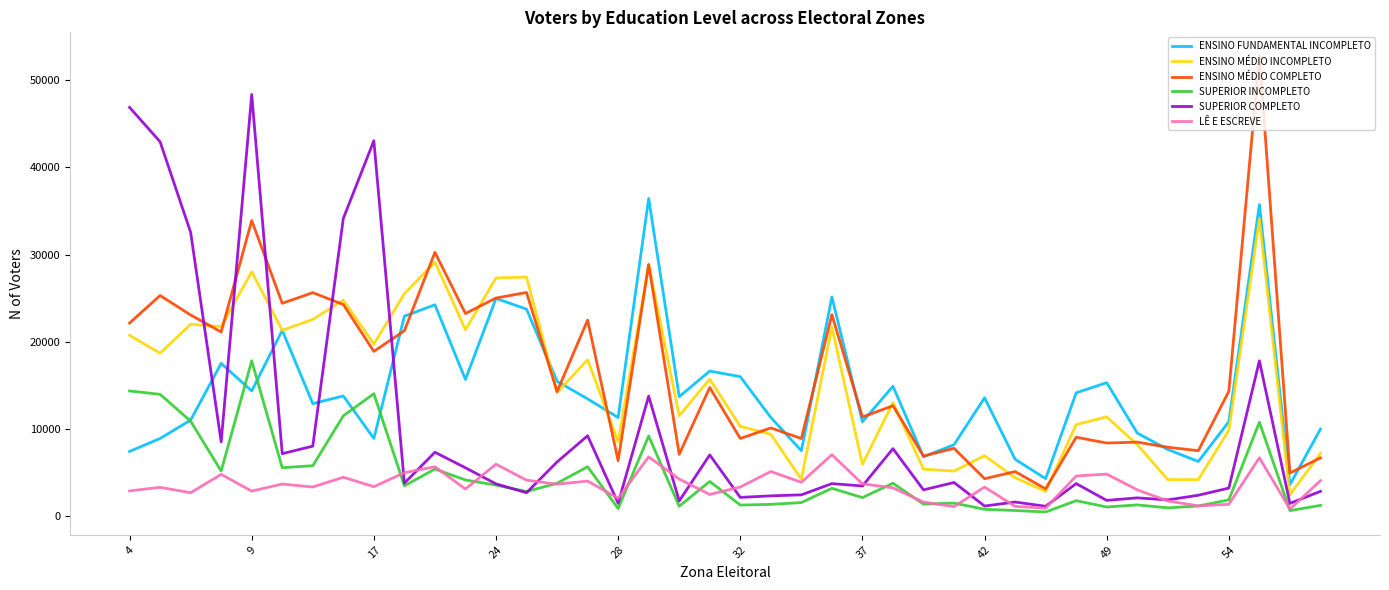

What is the maximum value for LÊ E ESCREVE?

7082